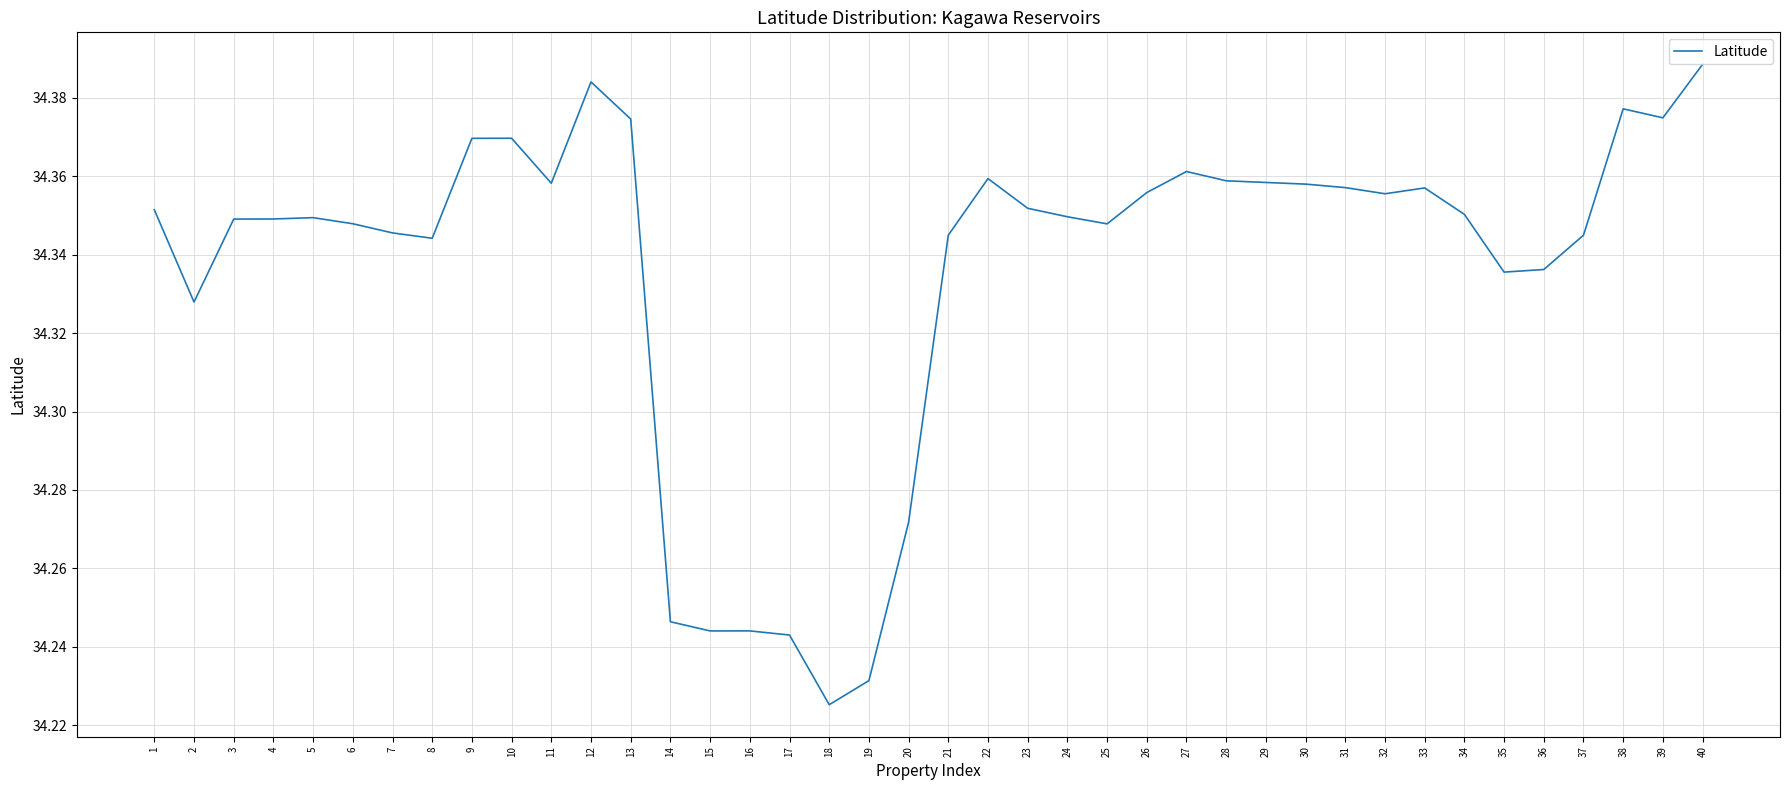

Where is the data nearest to the value 34?

18